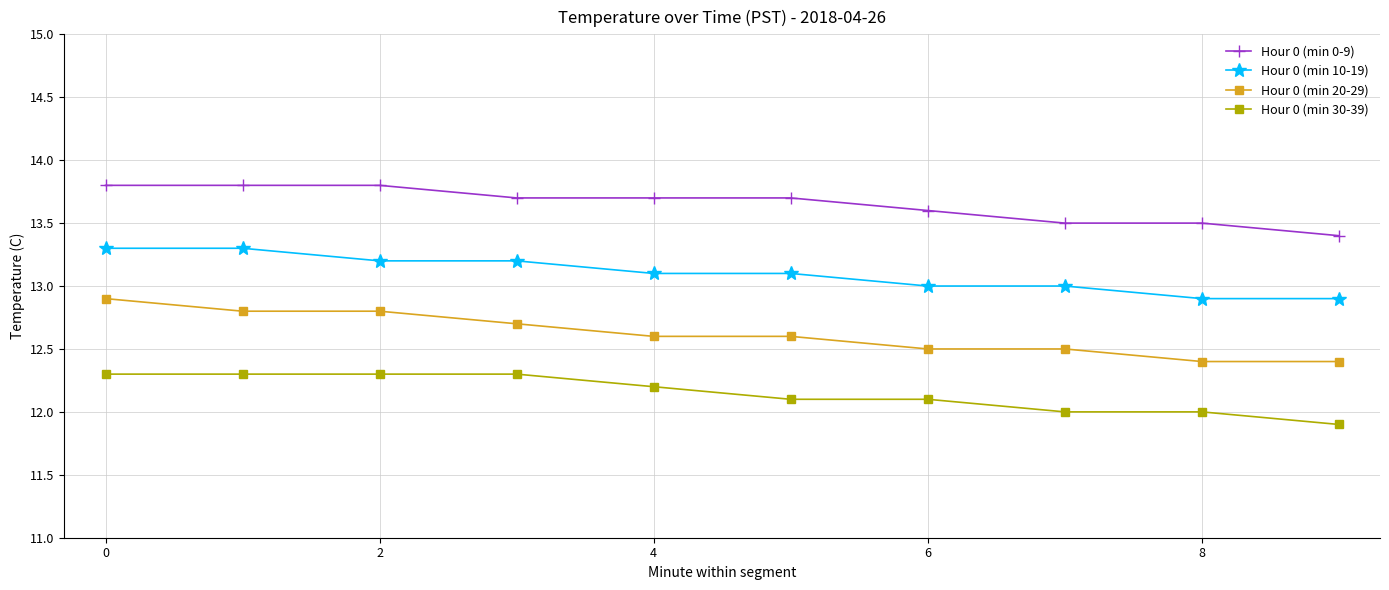

What is the highest value of the Hour 0 (min 0-9) series?

13.8